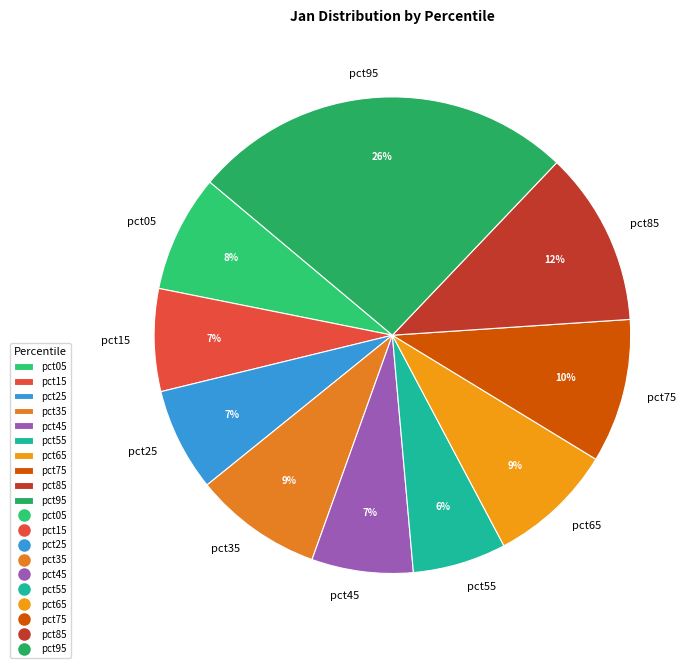

Does pct15 account for over 50% of the chart?

No